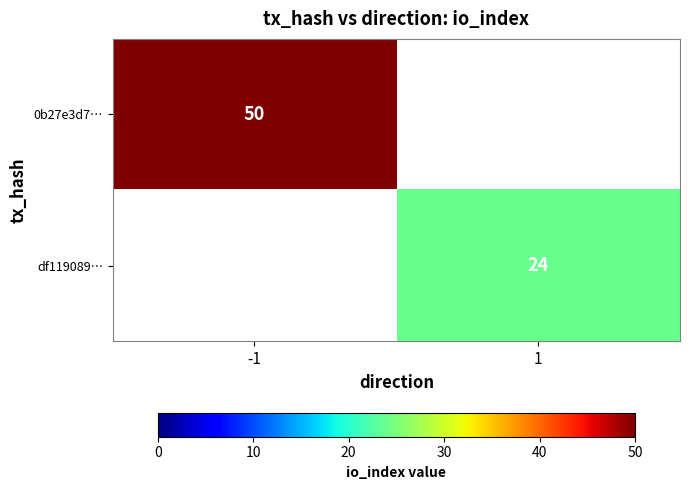

True or false: df119089… has a value of 7 at 1.

False